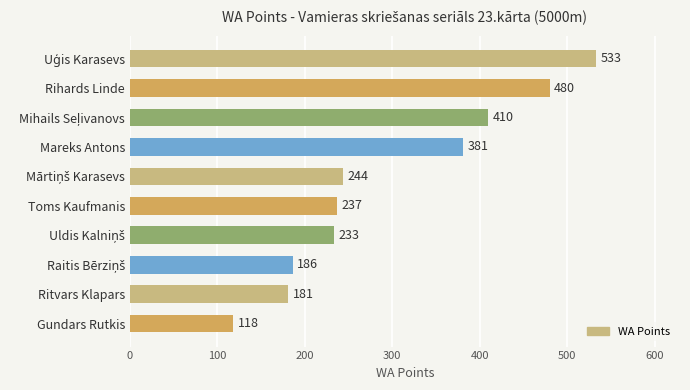

Reading top to bottom, extract all data points from this chart.

533	480	410	381	244	237	233	186	181	118